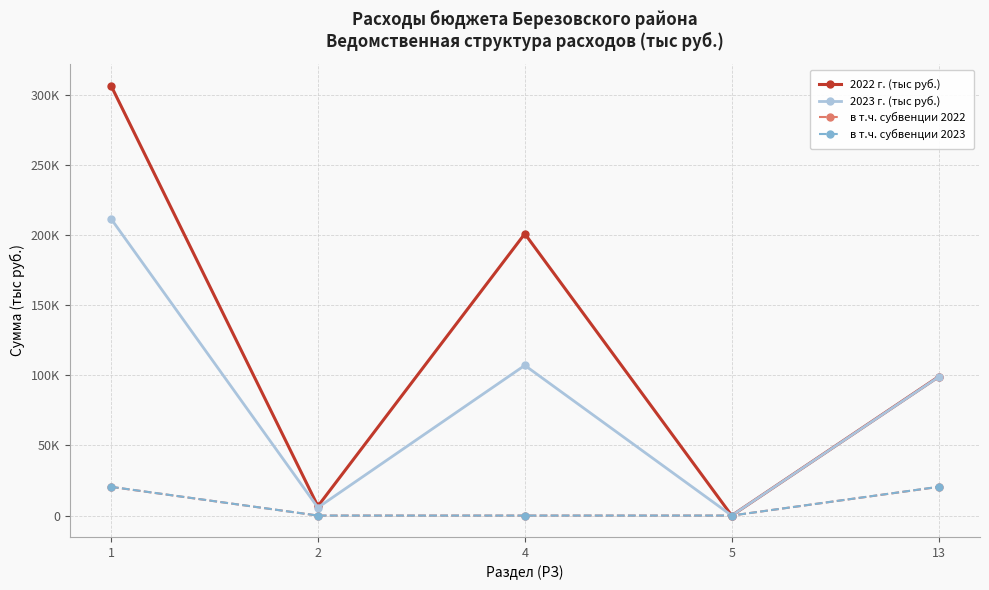

What are all the series names shown in the legend?

2022 г. (тыс руб.), 2023 г. (тыс руб.), в т.ч. субвенции 2022, в т.ч. субвенции 2023